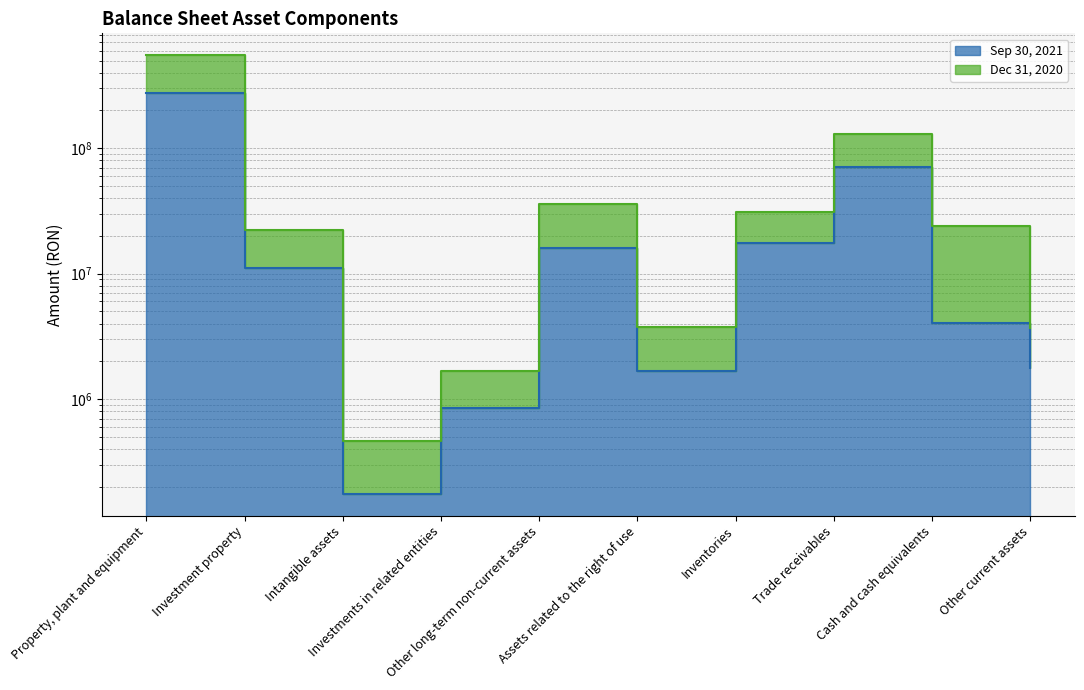

At which label is Dec 31, 2020 closest to 275537277?

Trade receivables